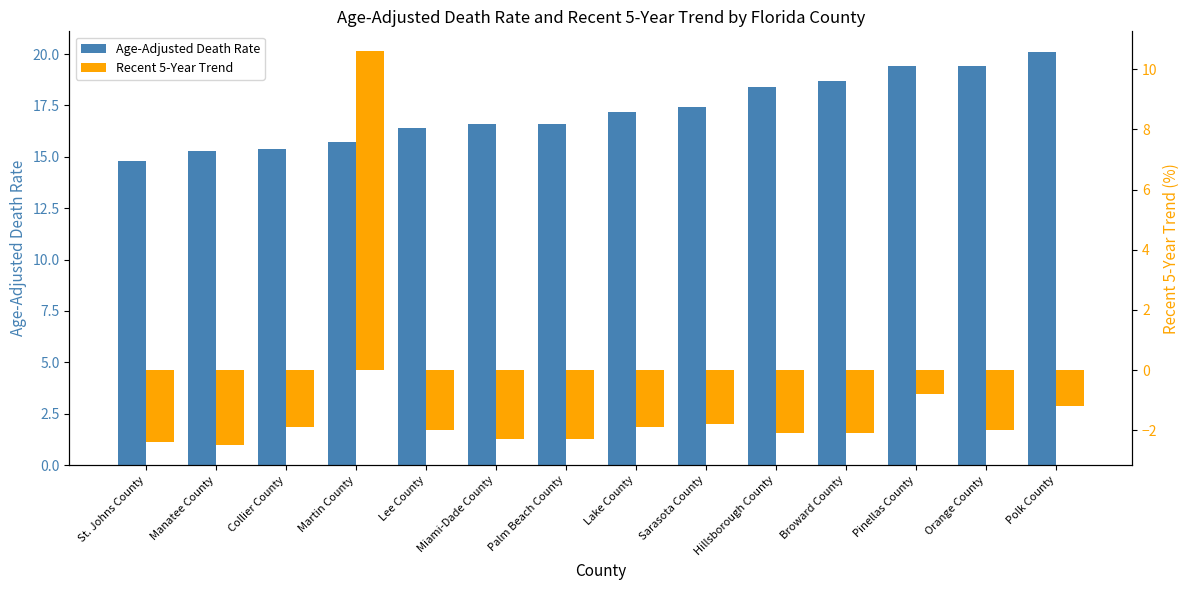

Rank the series at Orange County from highest to lowest value.

Age-Adjusted Death Rate, Recent 5-Year Trend